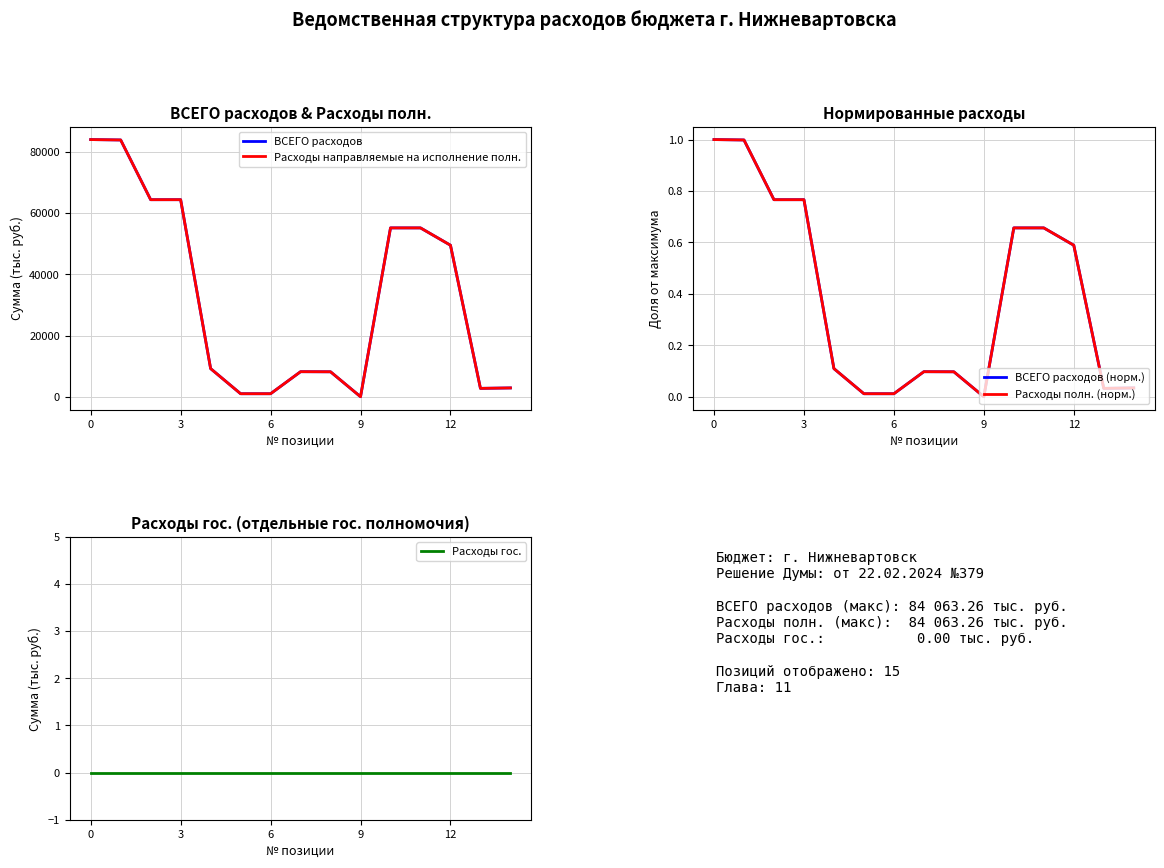

True or false: ВСЕГО расходов has more than 2 interior local peaks.

False